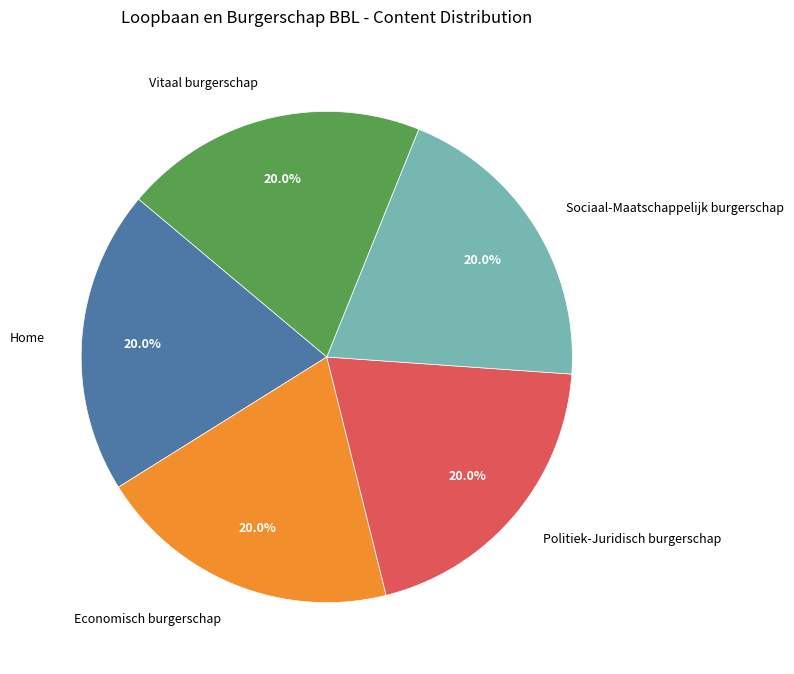

To the nearest percent, what portion does Home represent?

20%